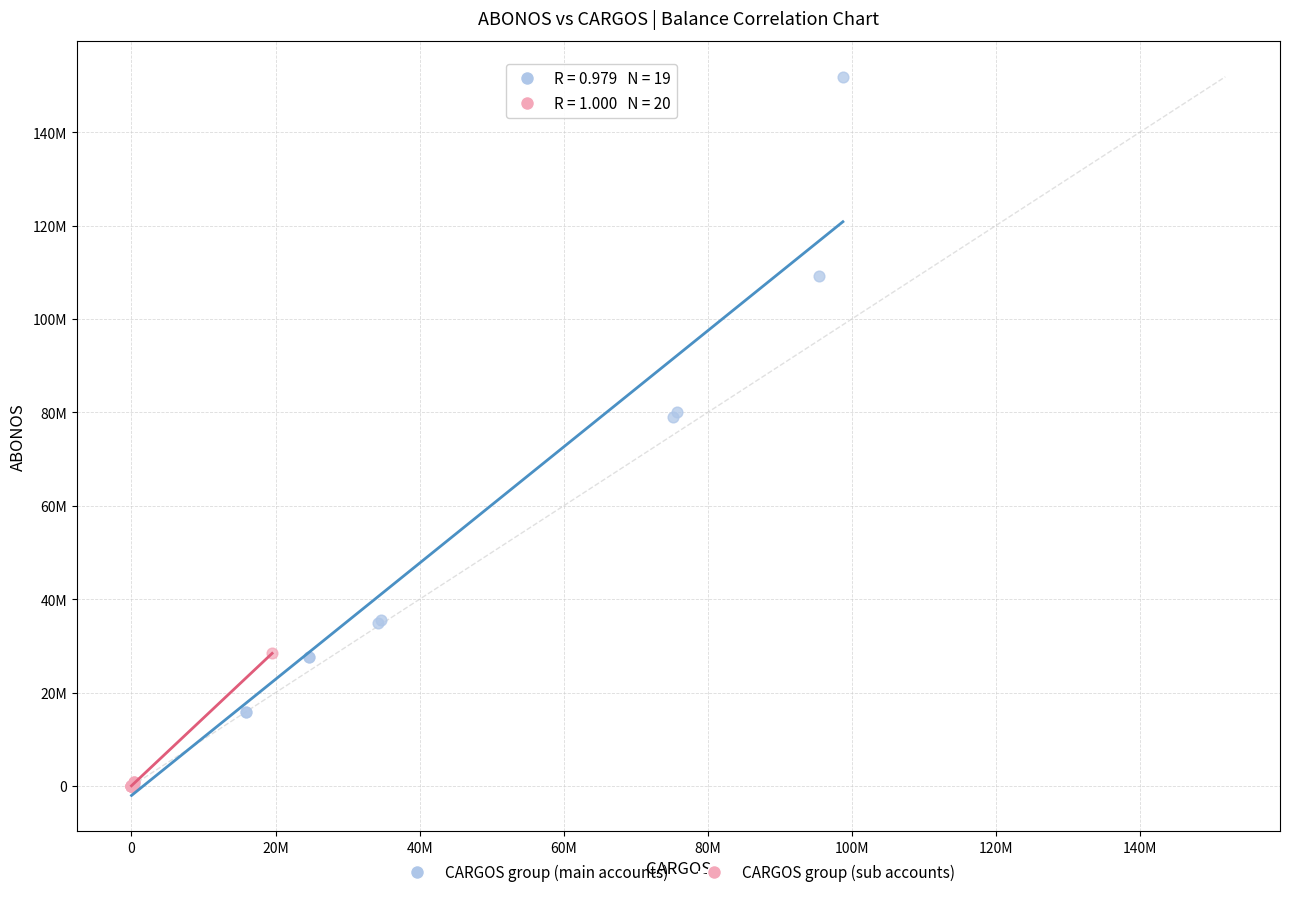

Which series contains the highest Y value?

CARGOS group (main accounts)